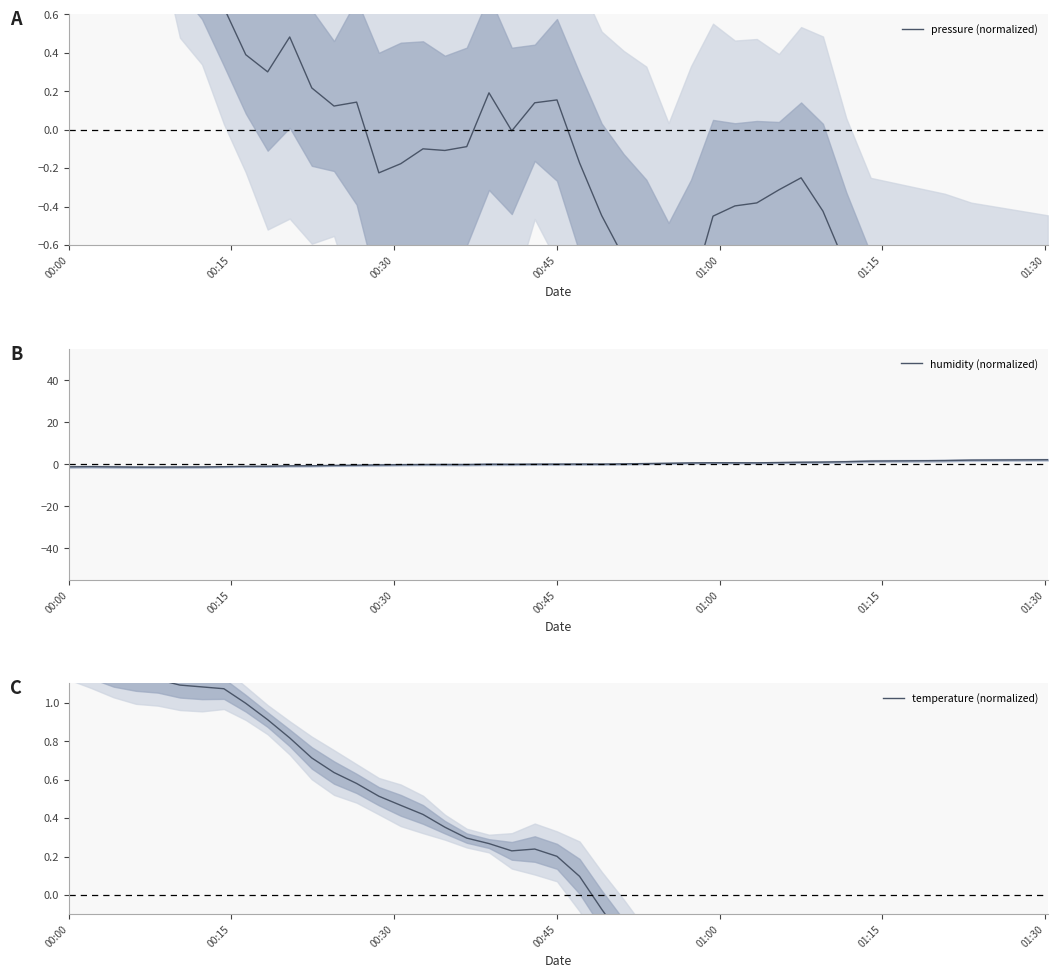

In pressure (normalized), how many points are higher than both neighbors (excluding endpoints)?

6